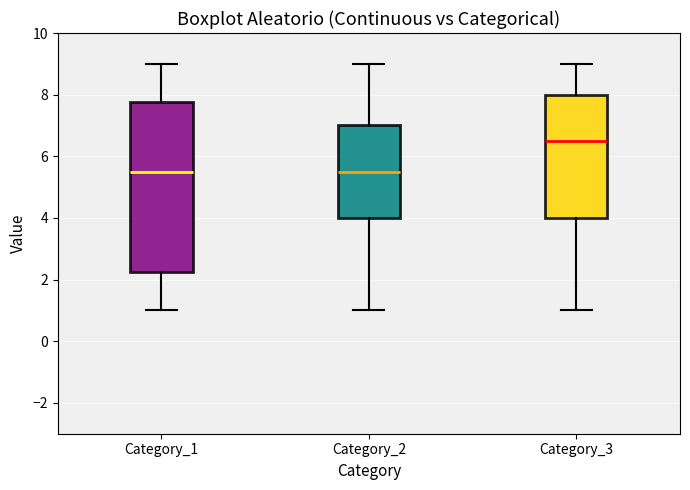

Reading left to right, transcribe this box plot: for each box, give where its median line is, the range the box spans, and where its two whiskers end, as read against the y-axis. The values are not printed on the chart, so give them approximately, as read against the axis.

Category_1: median 5.6, box 2.2 to 7.8, whiskers 1.0 to 9.0
Category_2: median 5.6, box 4.0 to 7.0, whiskers 1.0 to 9.0
Category_3: median 6.6, box 4.0 to 8.0, whiskers 1.0 to 9.0